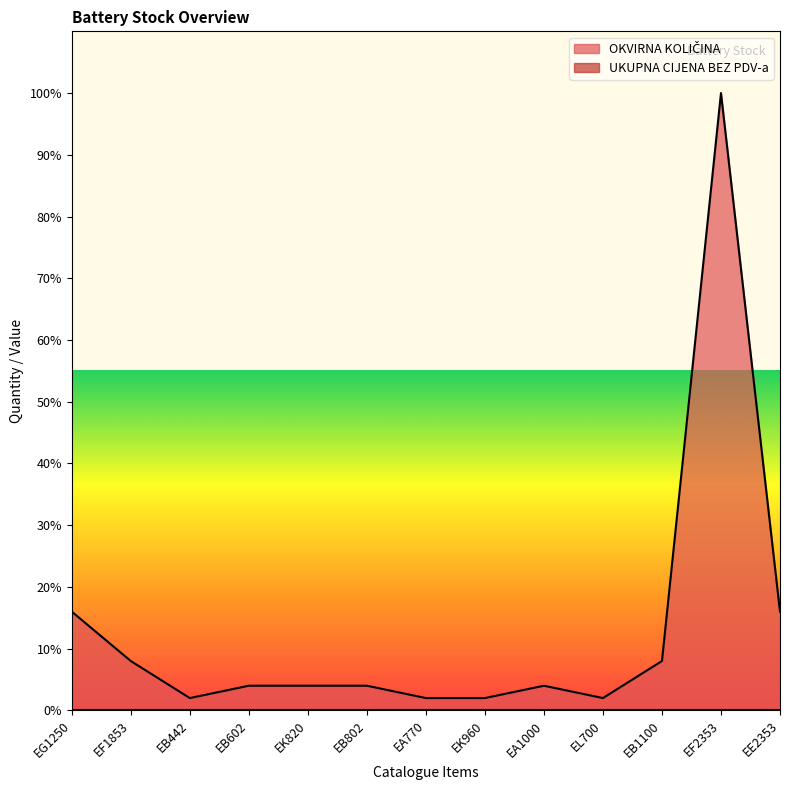

True or false: there are more than 1 points higher than both neighbors.

True